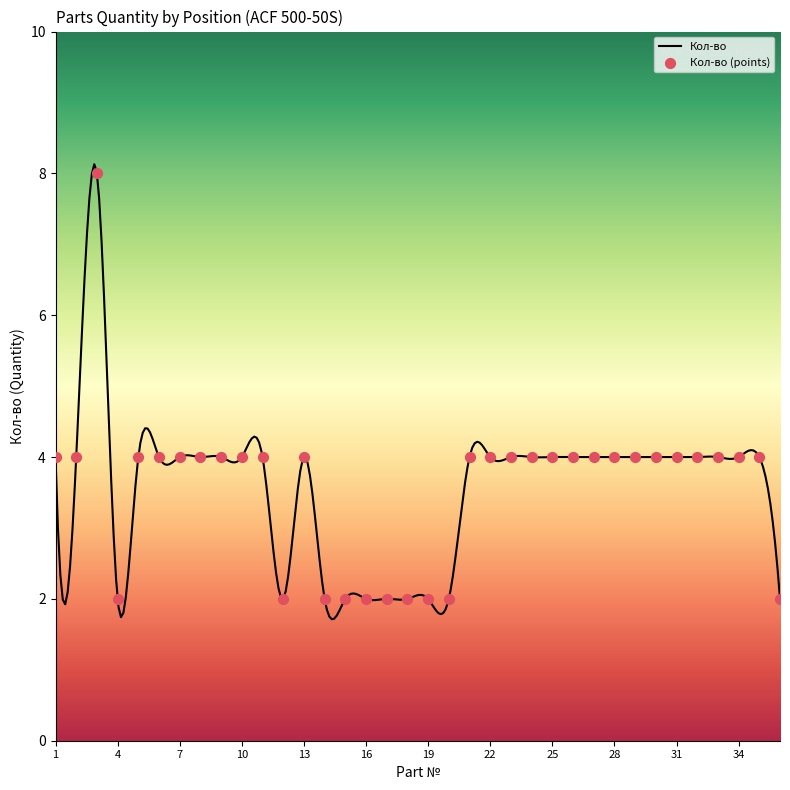

What is the change in value from 4 to 21?

+2